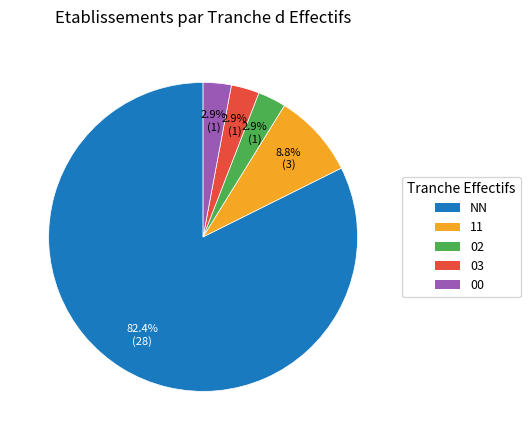

What is the largest slice in the pie chart?

NN